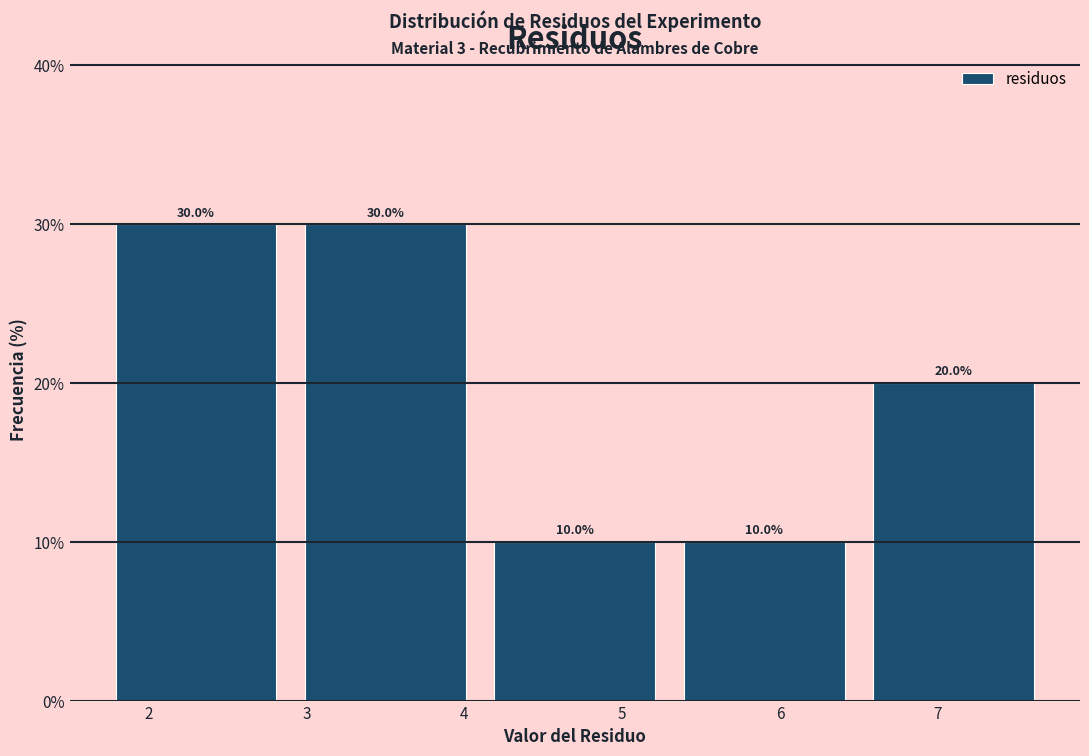

How tall is the bar that spans 5.3 to 6.5 on the x-axis?

10.0